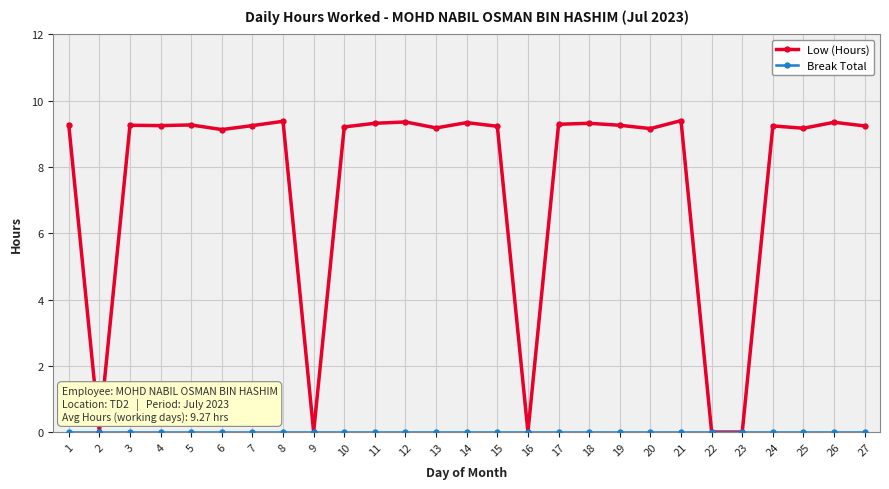

Where does the Low (Hours) series first go above 9?

1